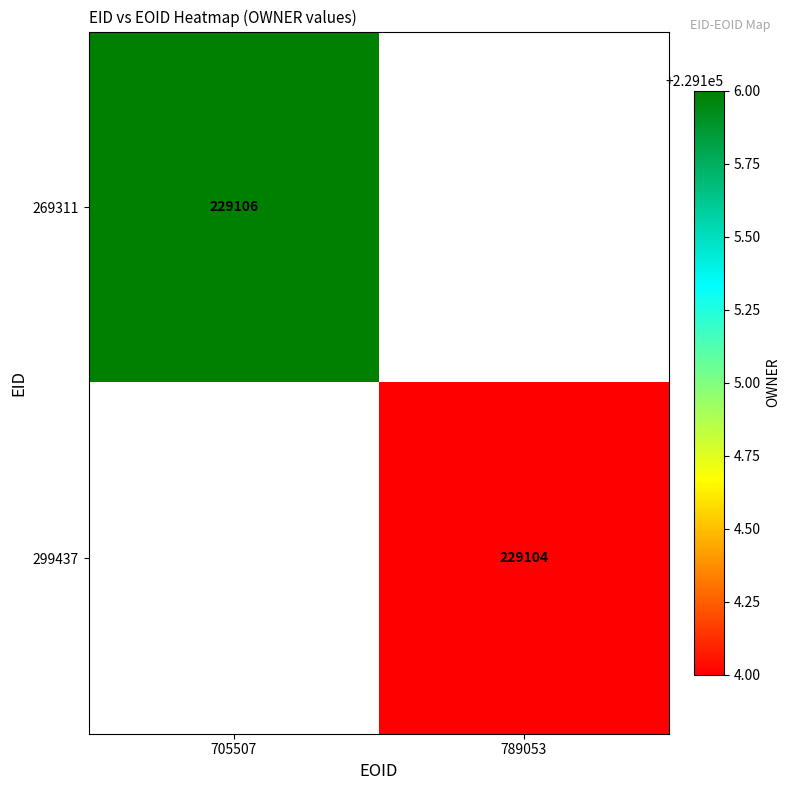

What is the maximum value shown in the chart?

229106.0